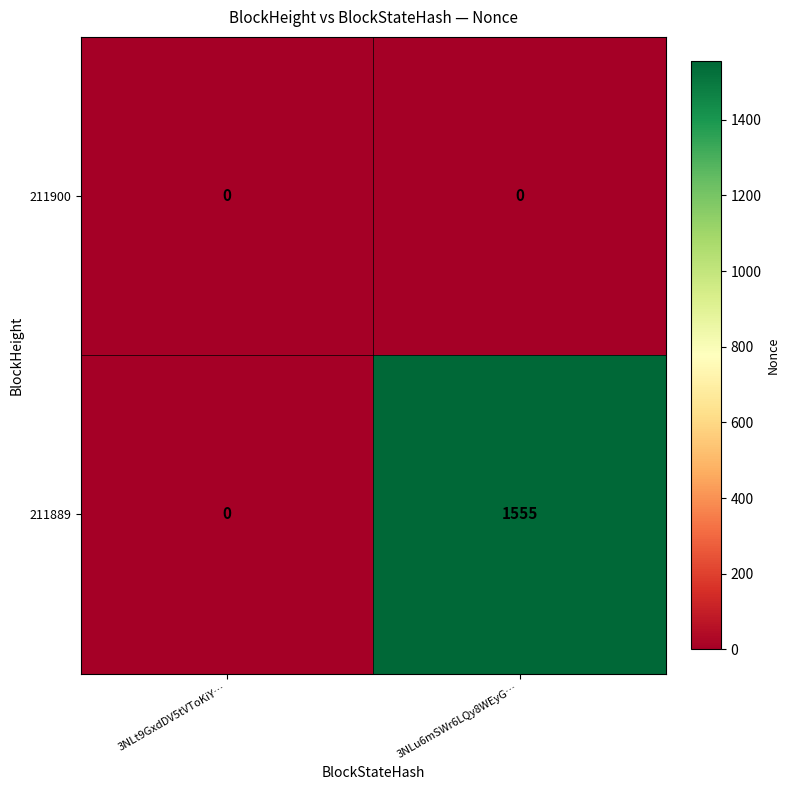

Between 3NLt9GxdDV5tVToKiY… and 3NLu6mSWr6LQy8WEyG…, which series saw the biggest shift?

211889